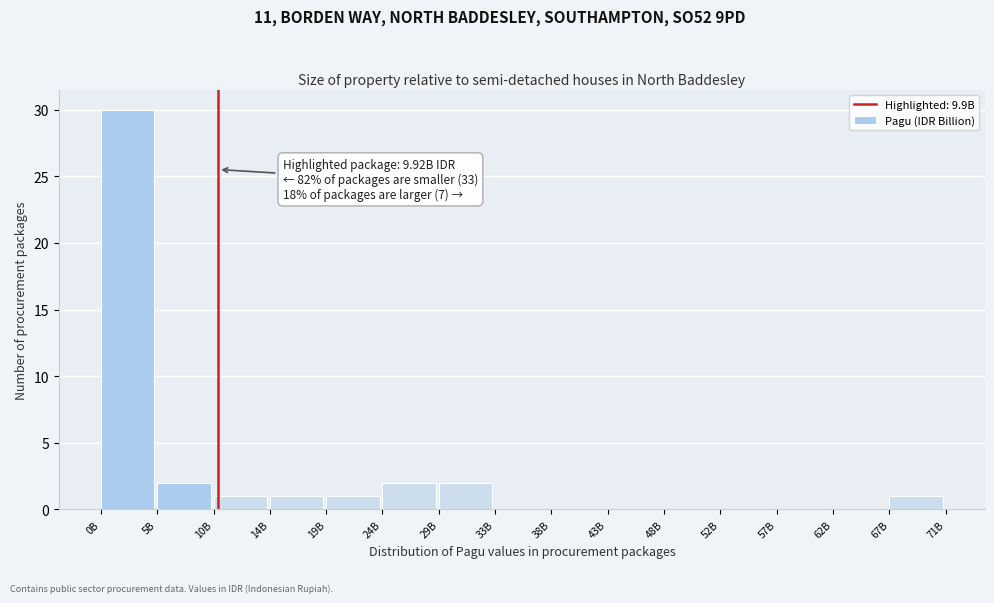

Reading left to right, what are all the values shown in this chart?

0B=30	5B=2	10B=1	14B=1	19B=1	24B=2	29B=2	33B=0	38B=0	43B=0	48B=0	52B=0	57B=0	62B=0	67B=1